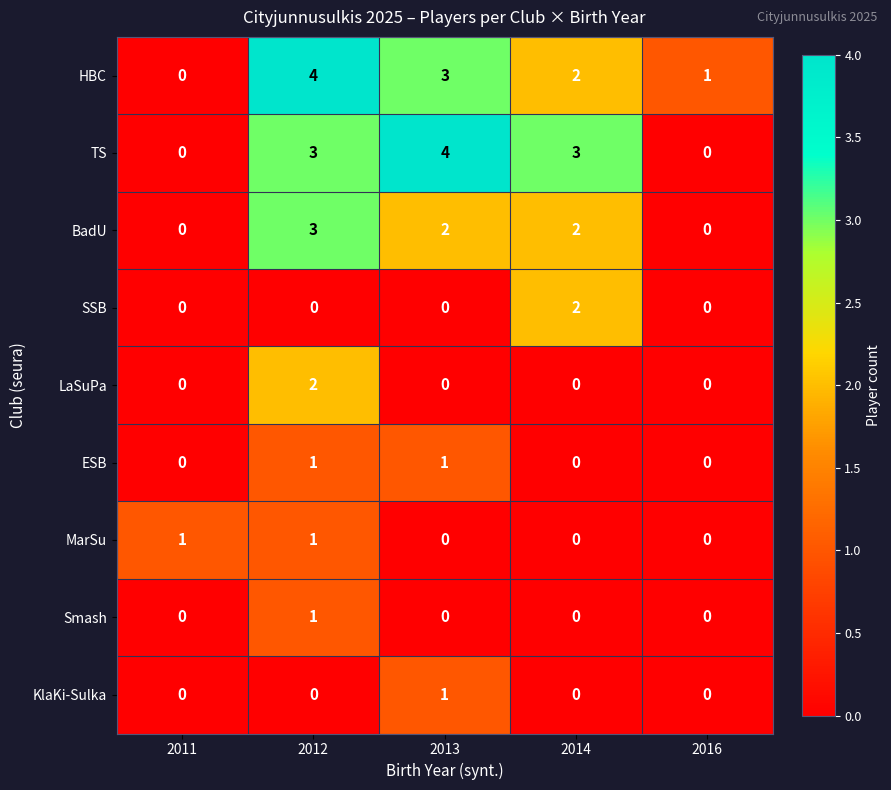

Is it true that BadU equals 3 at 2012?

True